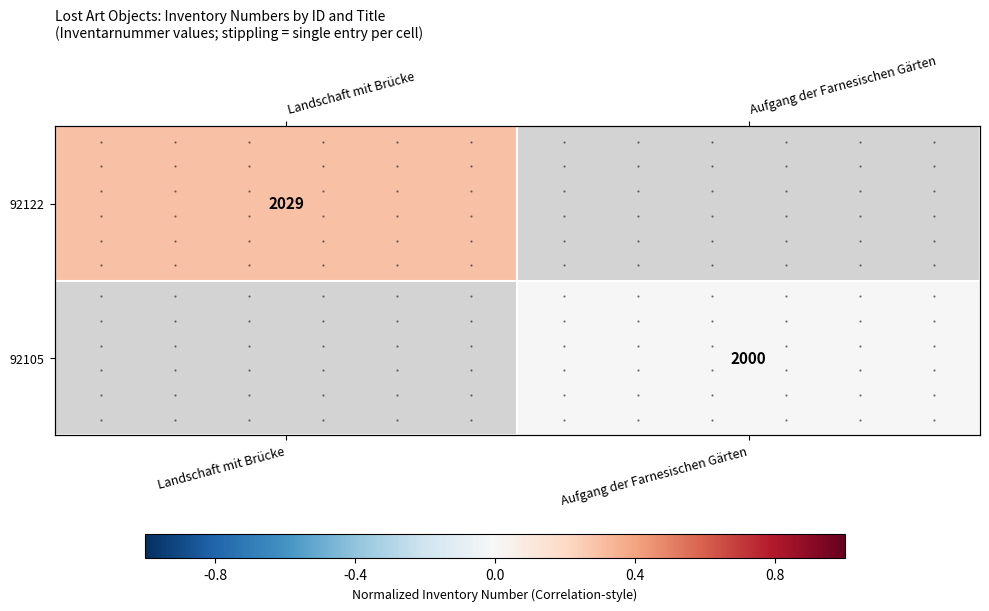

Rank the series by their average value, from highest to lowest.

92122, 92105